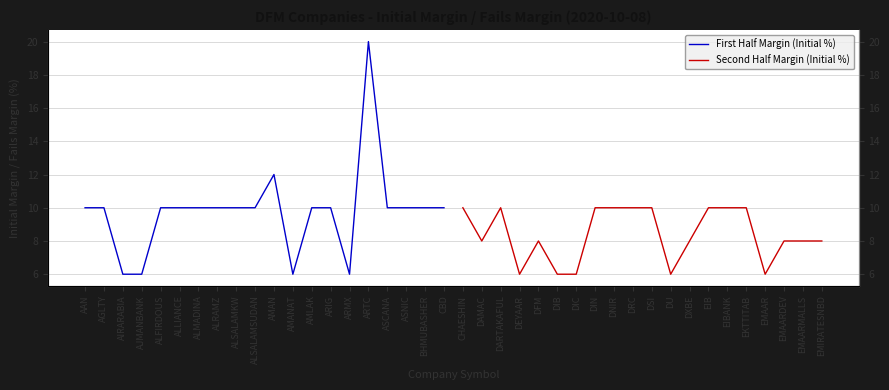

List the series in order of their peak value, highest first.

First Half Margin (Initial %), Second Half Margin (Initial %)